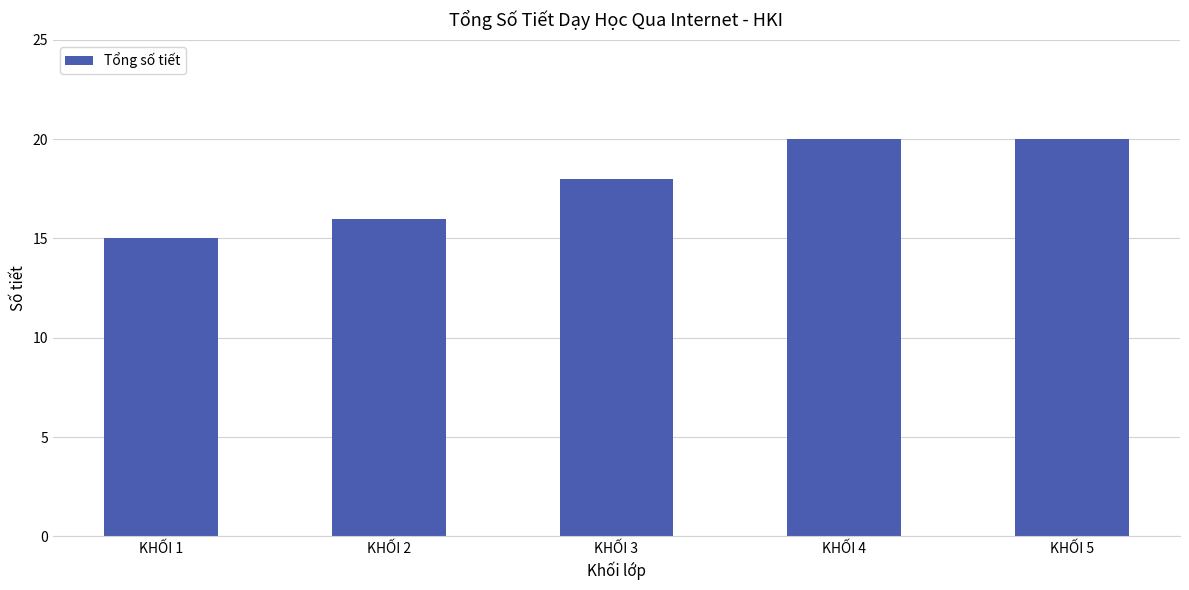

Reading left to right, extract all data points from this chart.

15	16	18	20	20